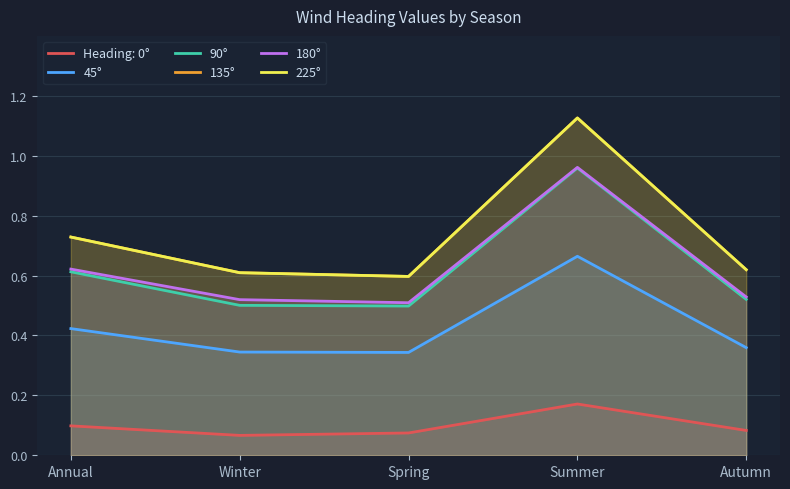

How many lines are shown in the chart?

5